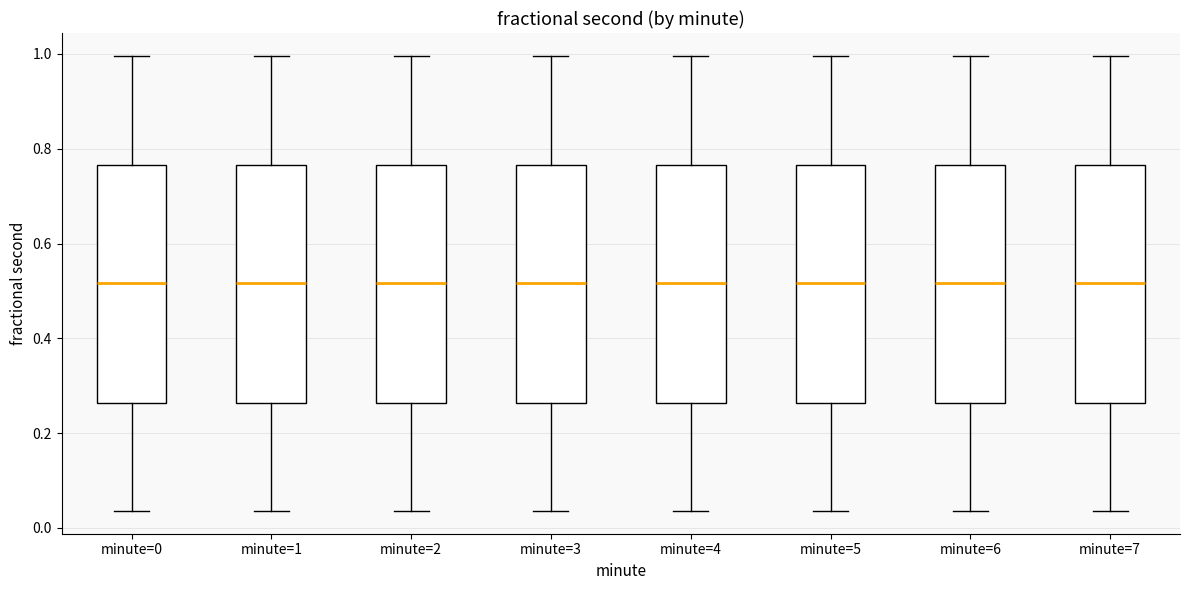

Where does the median line of the box for minute=5 sit on the y-axis? The values are not printed on the chart, so give them approximately, as read against the axis.

0.52